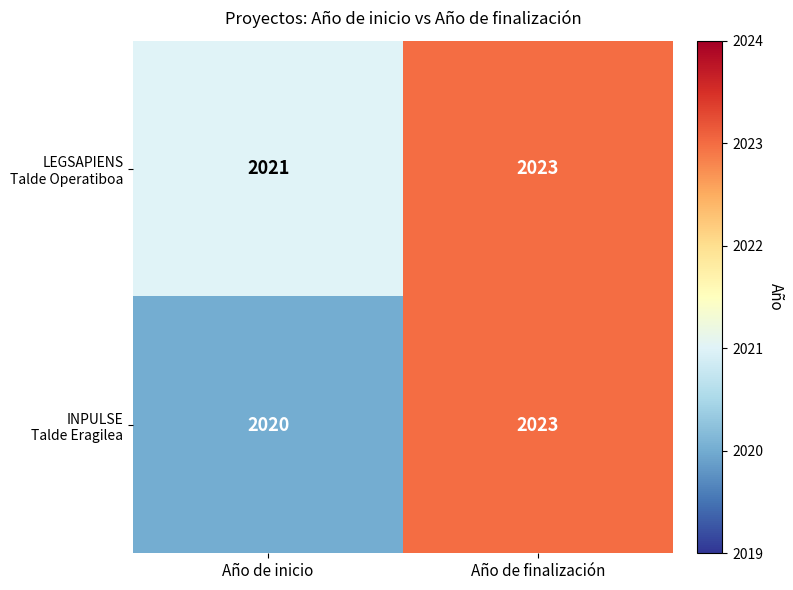

At which category is the sum across all series the highest?

Año de finalización